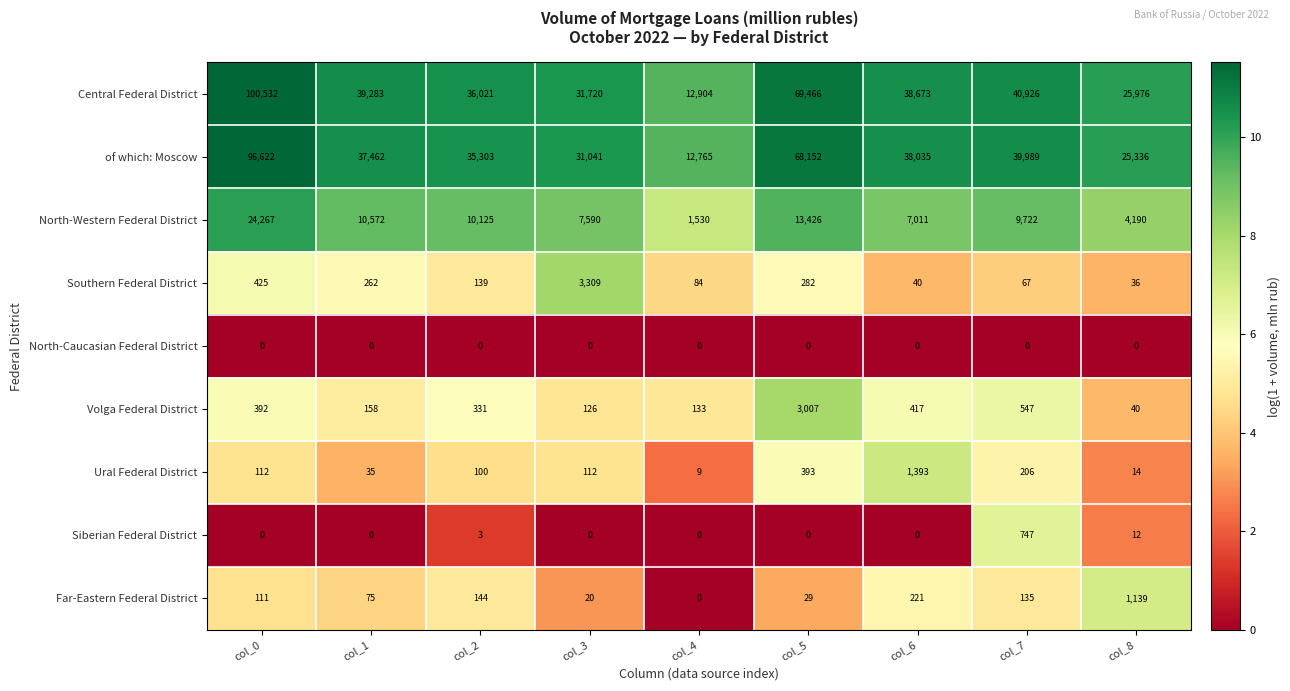

What is the total value across all series at col_6?

85790